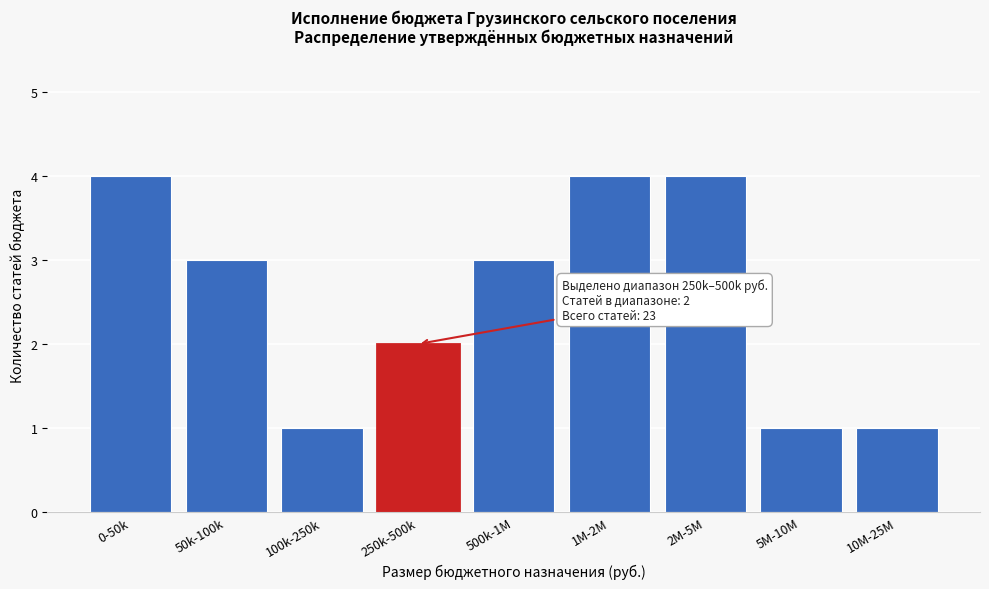

Reading right to left, extract all data points from this chart.

10M-25M=1	5M-10M=1	2M-5M=4	1M-2M=4	500k-1M=3	250k-500k=2	100k-250k=1	50k-100k=3	0-50k=4